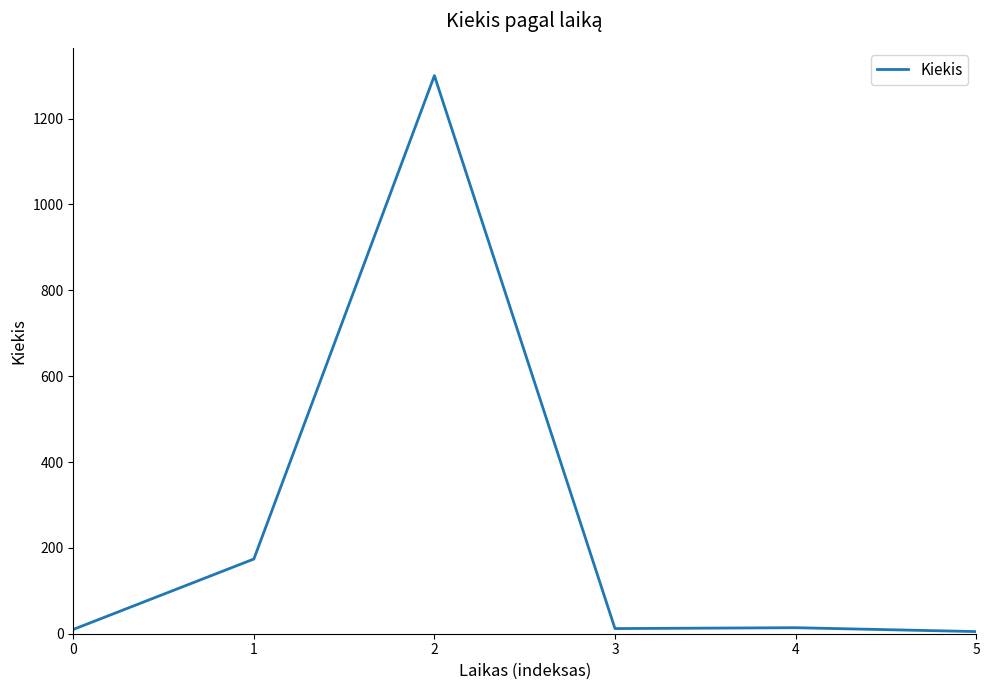

What is the ratio of the value at 3 to the value at 0?

1.2